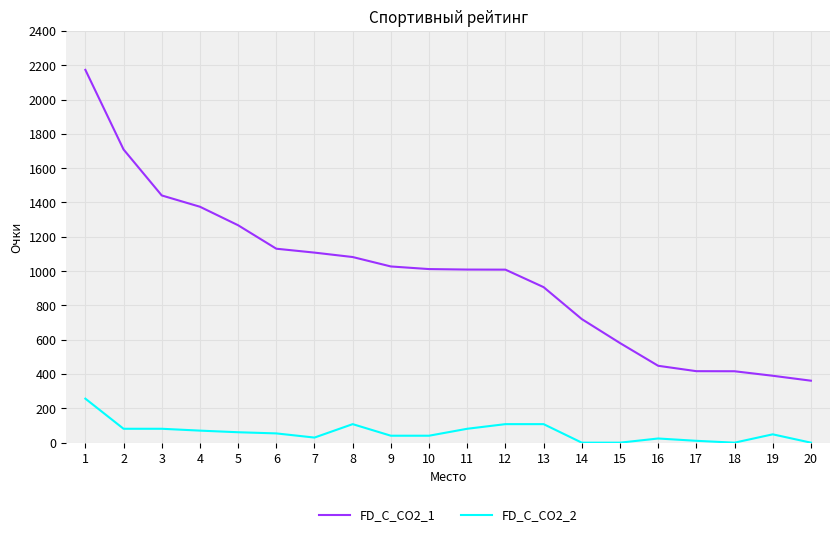

The FD_C_CO2_1 series shows 580.7 at 15. True or false?

True